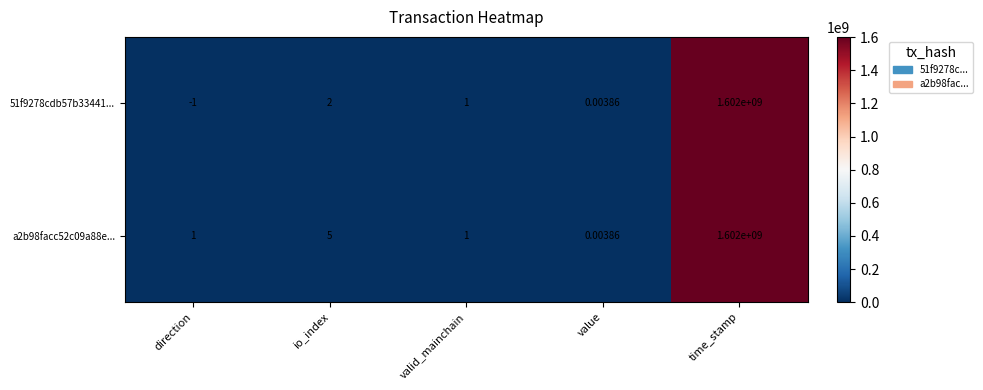

List the labels in order of 51f9278cdb57b33441... value, smallest first.

direction, value, valid_mainchain, io_index, time_stamp